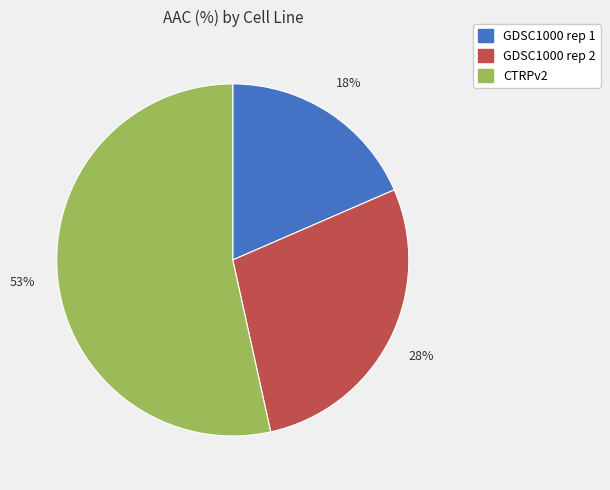

How many segments does this pie chart have?

3